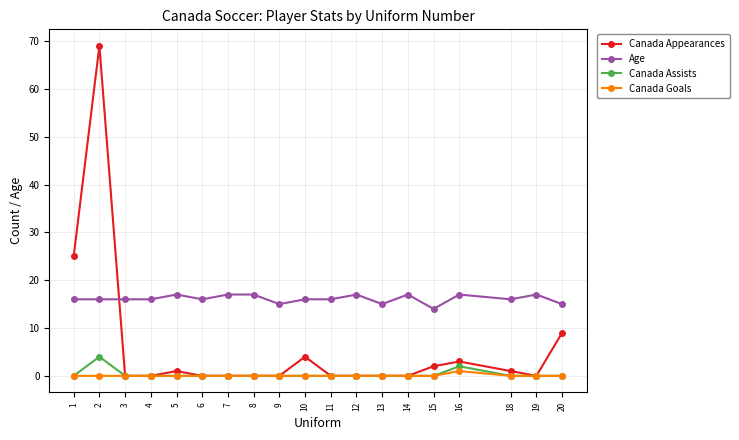

Between 1 and 10, which series saw the biggest shift?

Canada Appearances